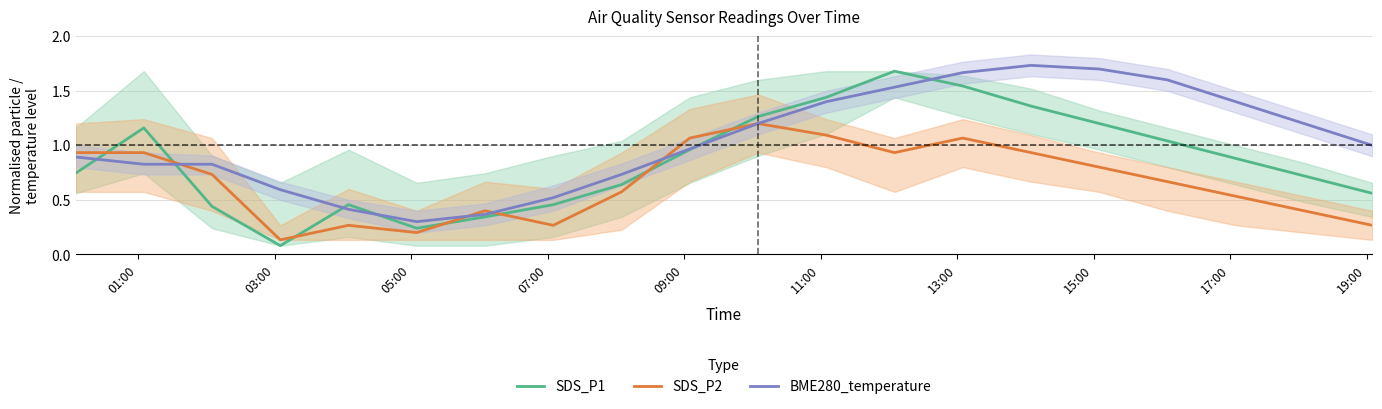

What is the difference between the second highest and second lowest values in the SDS_P1 series?

1.3